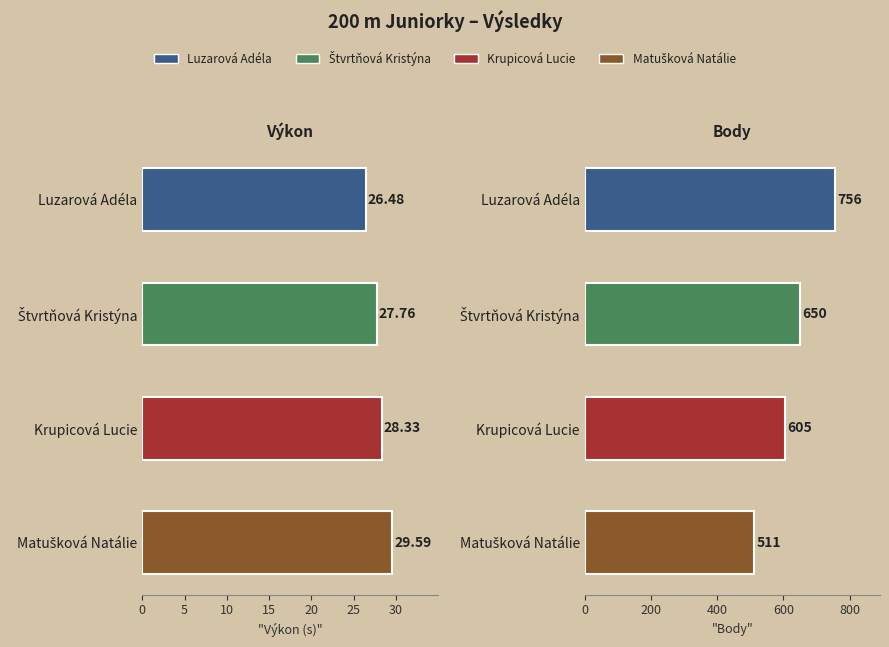

What is the sum of all Výkon values?

112.2